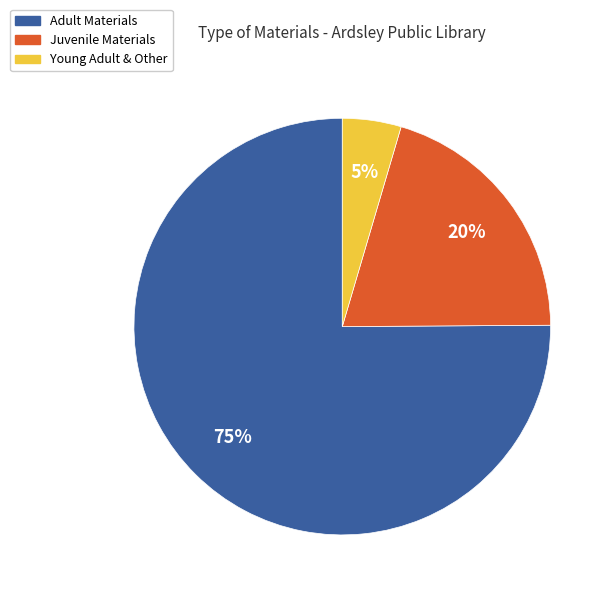

To the nearest percent, what is the average slice percentage?

33%